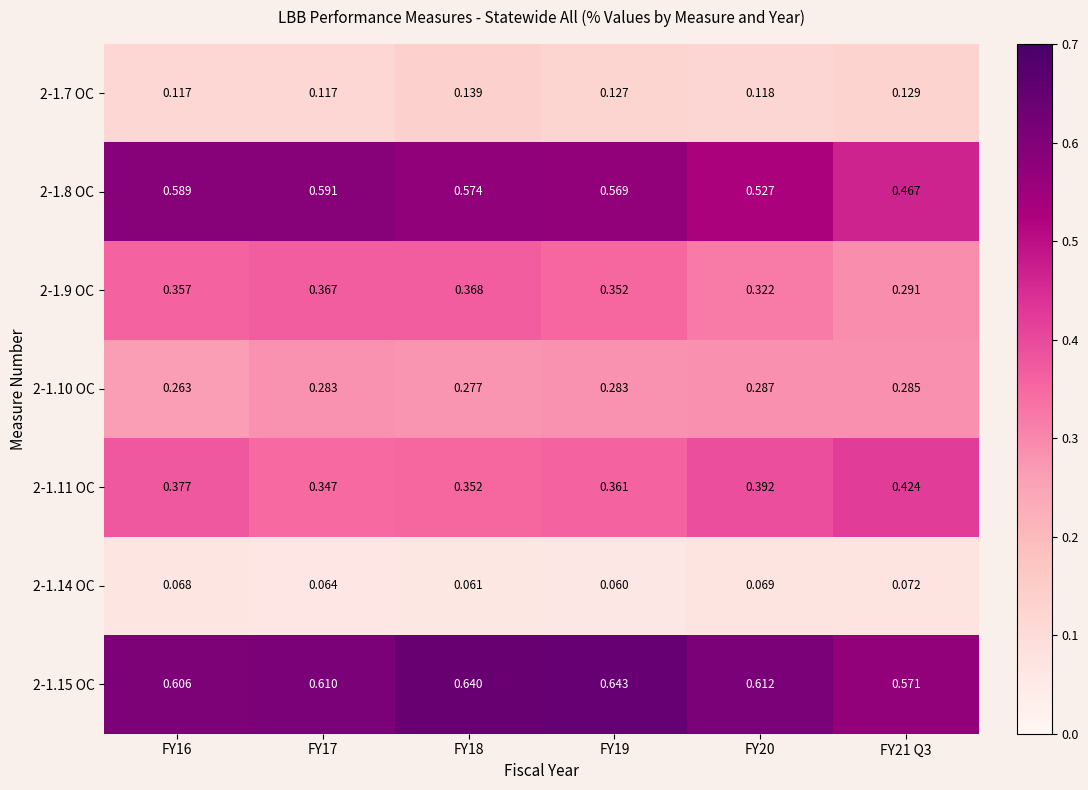

Reading right to left, transcribe all the data shown in this chart.

2-1.7 OC: FY21 Q3=0.1	FY20=0.1	FY19=0.1	FY18=0.1	FY17=0.1	FY16=0.1
2-1.8 OC: FY21 Q3=0.5	FY20=0.5	FY19=0.6	FY18=0.6	FY17=0.6	FY16=0.6
2-1.9 OC: FY21 Q3=0.3	FY20=0.3	FY19=0.4	FY18=0.4	FY17=0.4	FY16=0.4
2-1.10 OC: FY21 Q3=0.3	FY20=0.3	FY19=0.3	FY18=0.3	FY17=0.3	FY16=0.3
2-1.11 OC: FY21 Q3=0.4	FY20=0.4	FY19=0.4	FY18=0.4	FY17=0.3	FY16=0.4
2-1.14 OC: FY21 Q3=0.1	FY20=0.1	FY19=0.1	FY18=0.1	FY17=0.1	FY16=0.1
2-1.15 OC: FY21 Q3=0.6	FY20=0.6	FY19=0.6	FY18=0.6	FY17=0.6	FY16=0.6